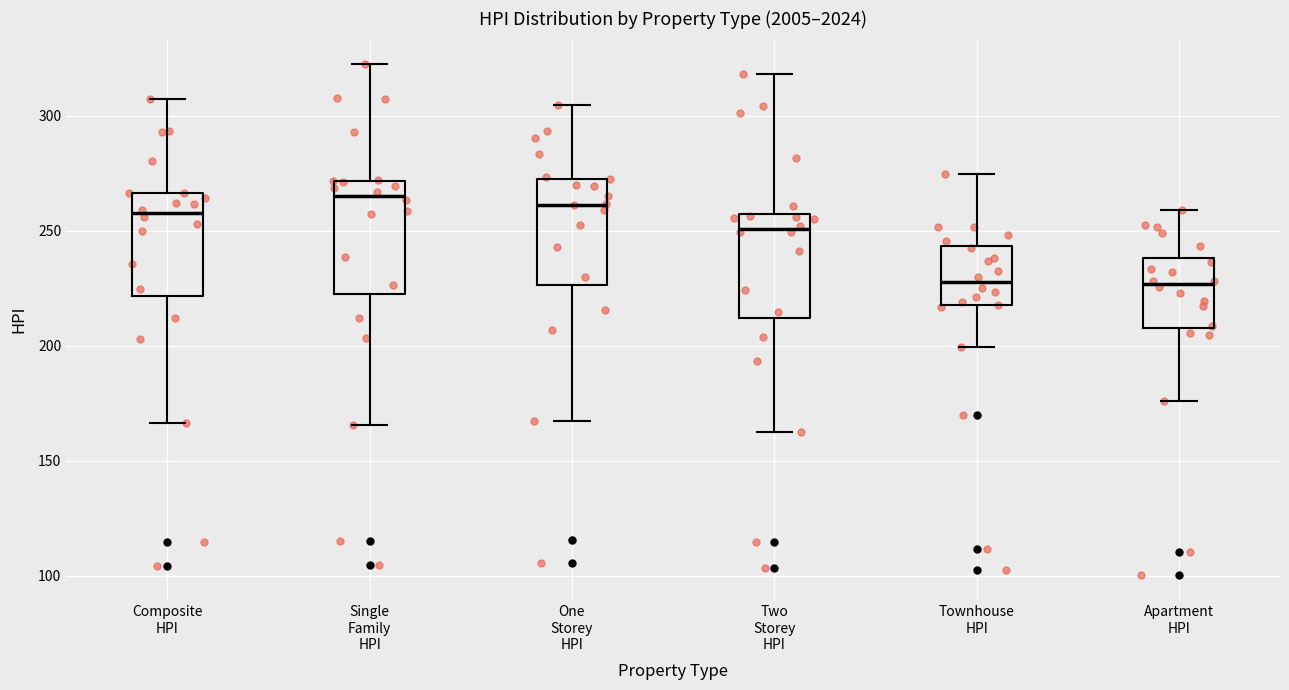

Reading left to right, transcribe this box plot: for each box, give where its median line is, the range the box spans, and where its two whiskers end, as read against the y-axis. The values are not printed on the chart, so give them approximately, as read against the axis.

Composite HPI: median 255, box 220 to 265, whiskers 165 to 305
Single Family HPI: median 265, box 225 to 270, whiskers 165 to 320
One Storey HPI: median 260, box 225 to 275, whiskers 165 to 305
Two Storey HPI: median 250, box 210 to 255, whiskers 165 to 320
Townhouse HPI: median 230, box 220 to 245, whiskers 200 to 275
Apartment HPI: median 225, box 210 to 240, whiskers 175 to 260